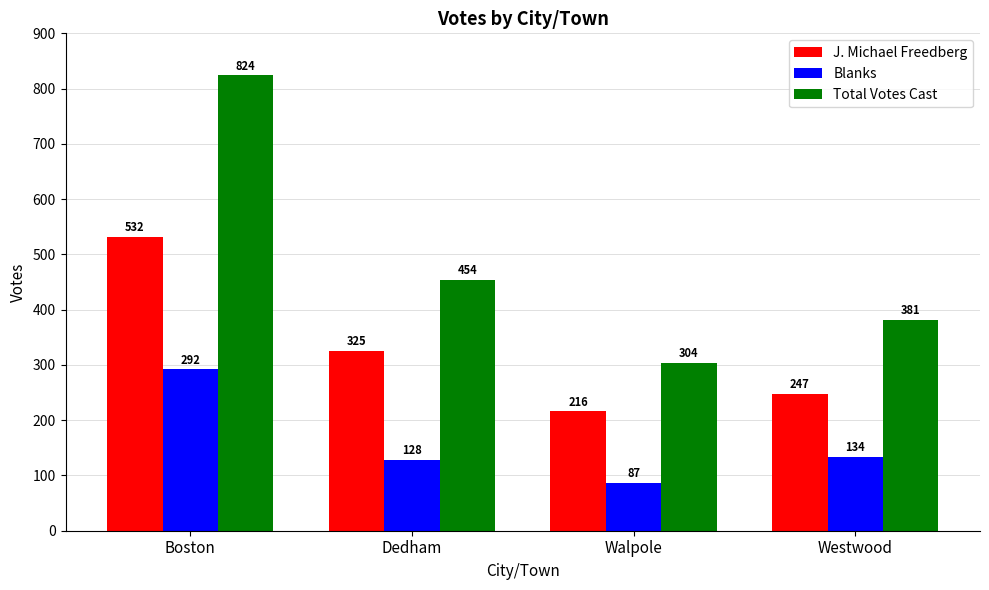

How many distinct data groups are displayed?

3